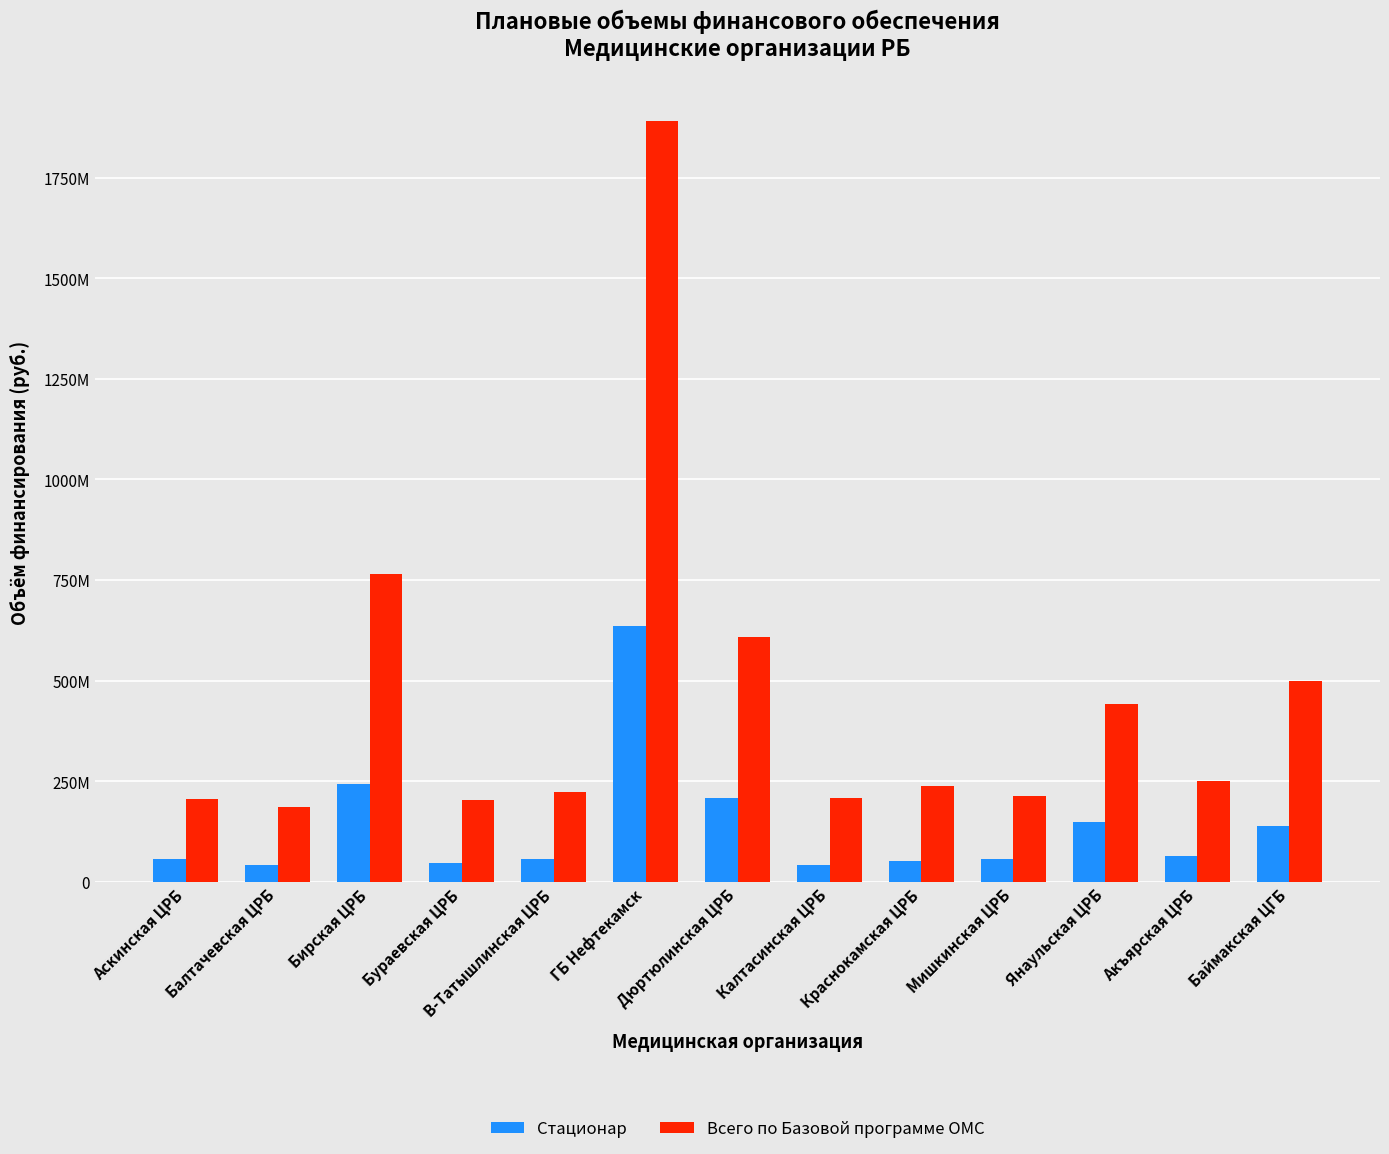

What are all the series names shown in the legend?

Стационар, Всего по Базовой программе ОМС